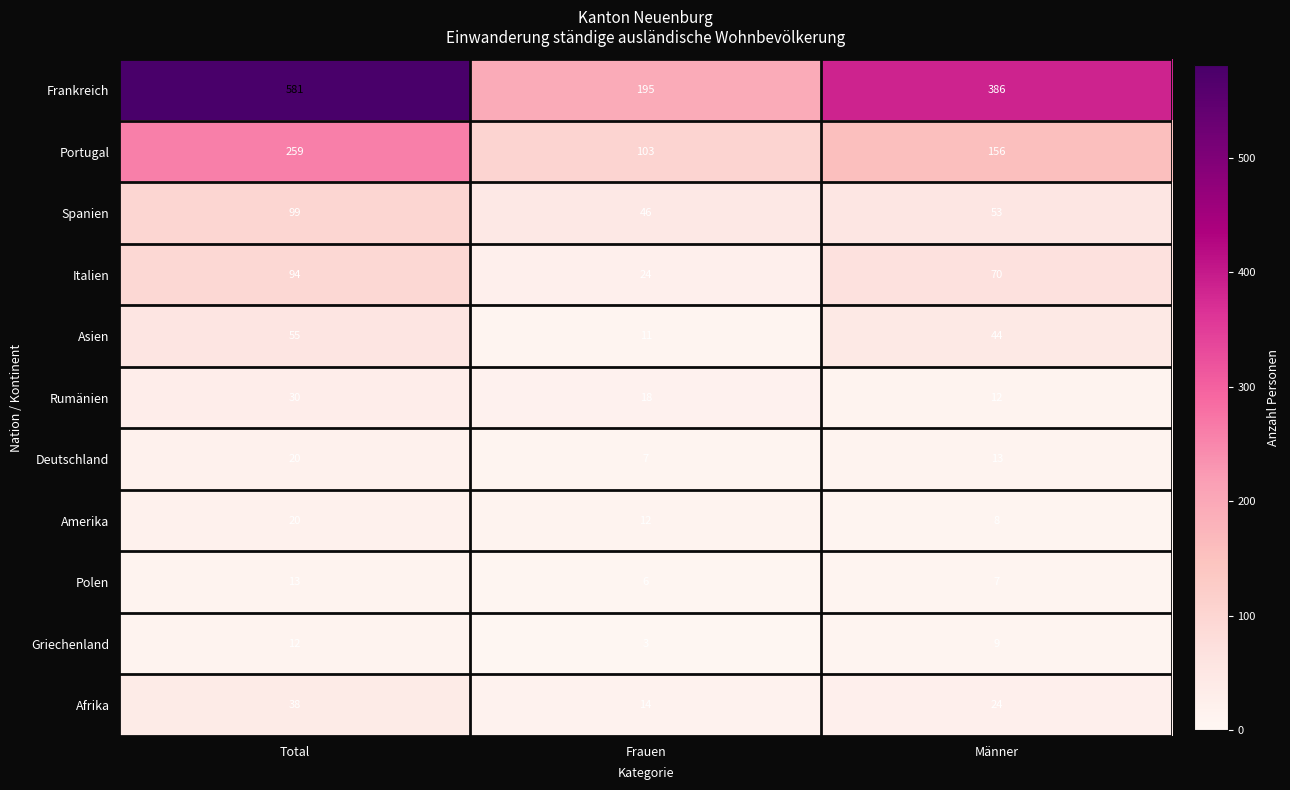

What is the total value across all series at Frauen?

439